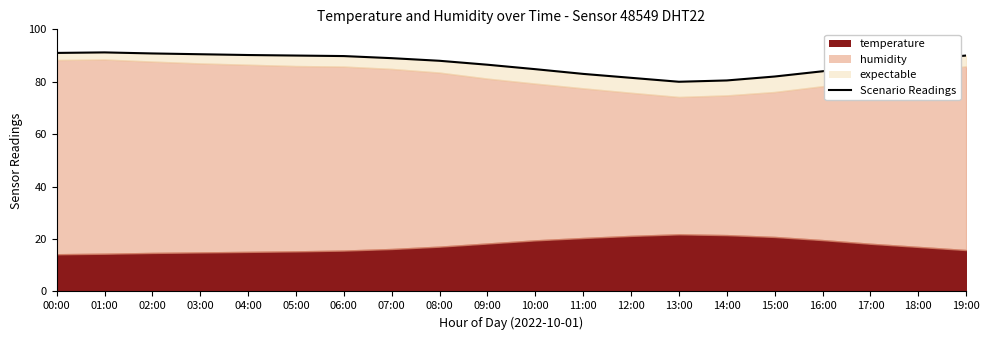

How many values are below 88?

9